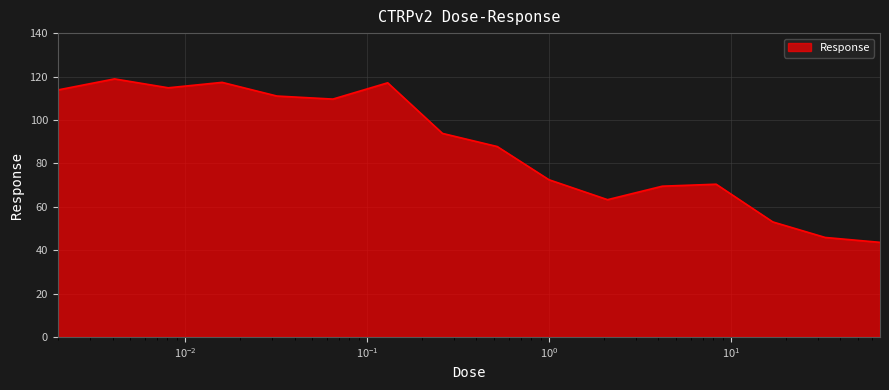

Does the chart display data point markers on the line(s)?

No